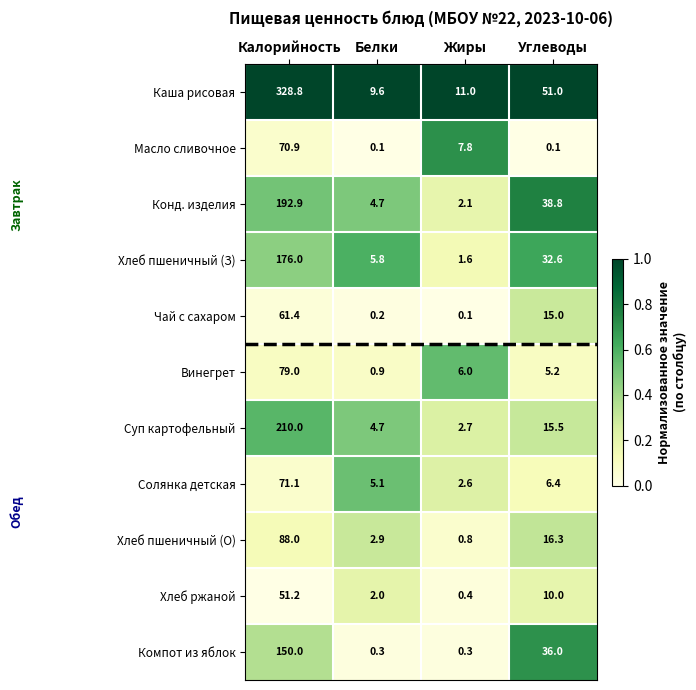

What is the approximate value of Хлеб пшеничный (О) at Жиры?

0.8